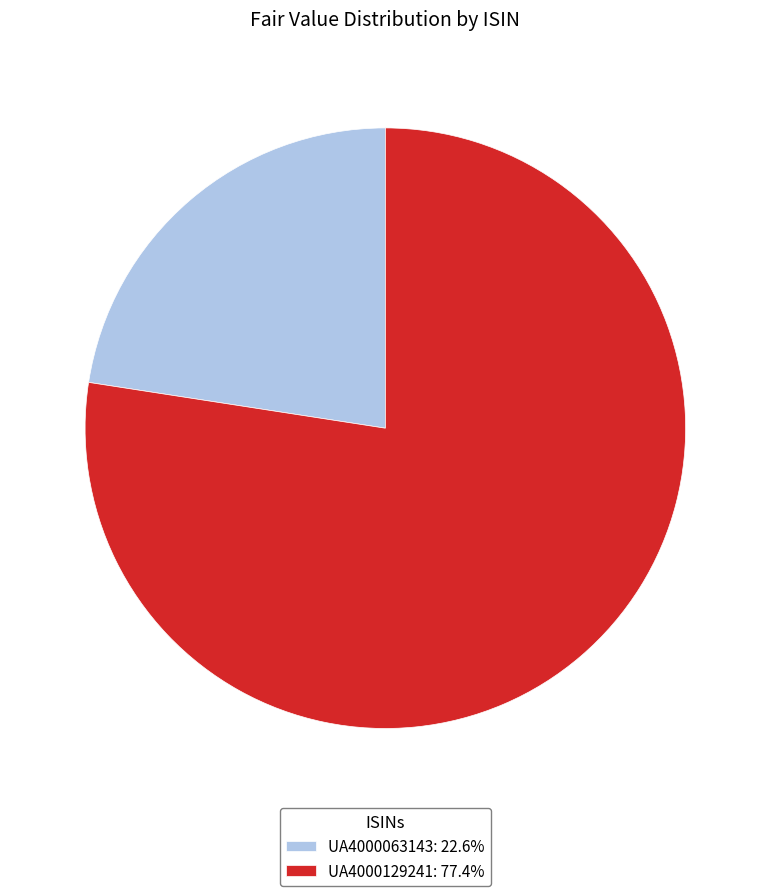

Is the sum of UA4000063143 and UA4000129241 greater than half?

Yes